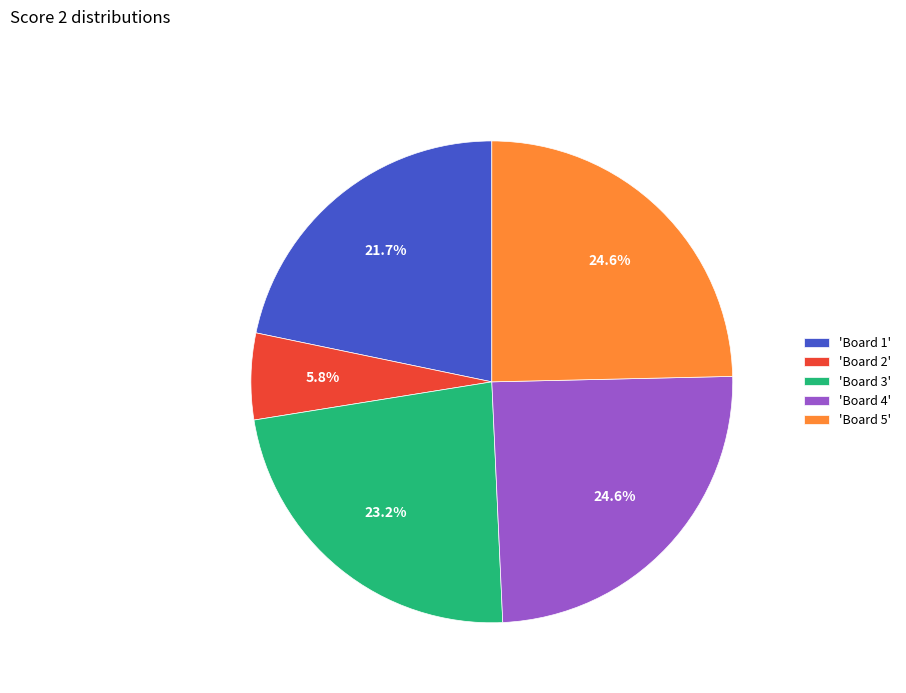

What is the ratio of the value at 'Board 5' to the value at 'Board 4'?

1.0